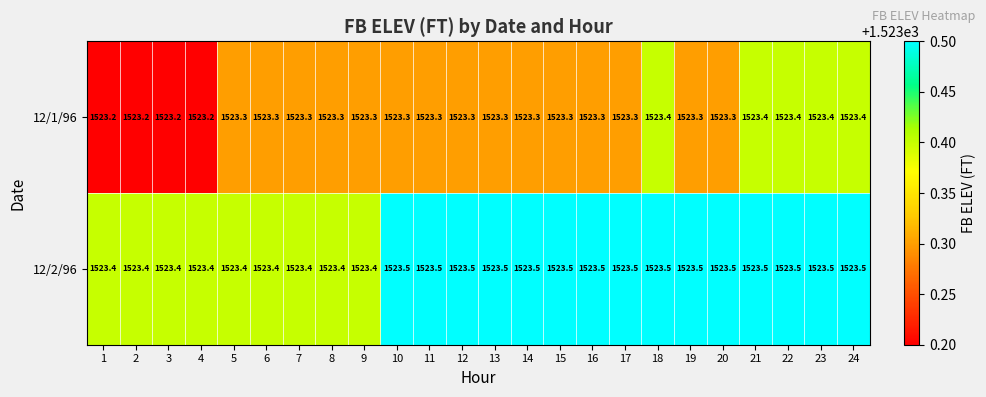

At 5, list the series in order from smallest to largest.

12/1/96, 12/2/96